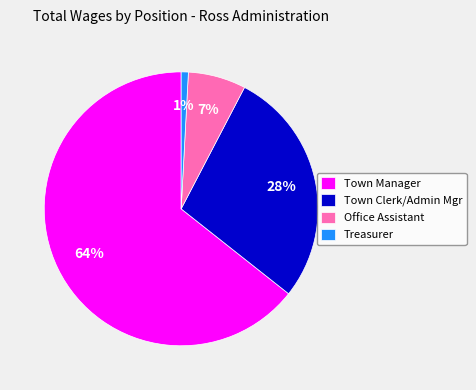

Is the sum of Town Manager and Town Clerk/Admin Mgr greater than half?

Yes